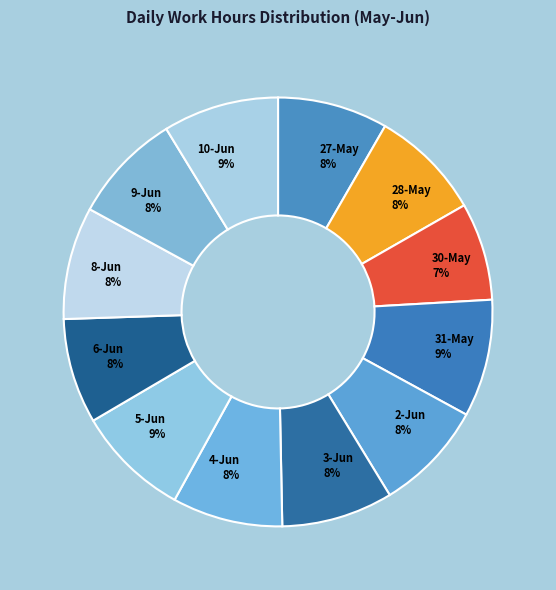

Do 4-Jun 8% and 2-Jun 8% together represent more than half of the pie?

No